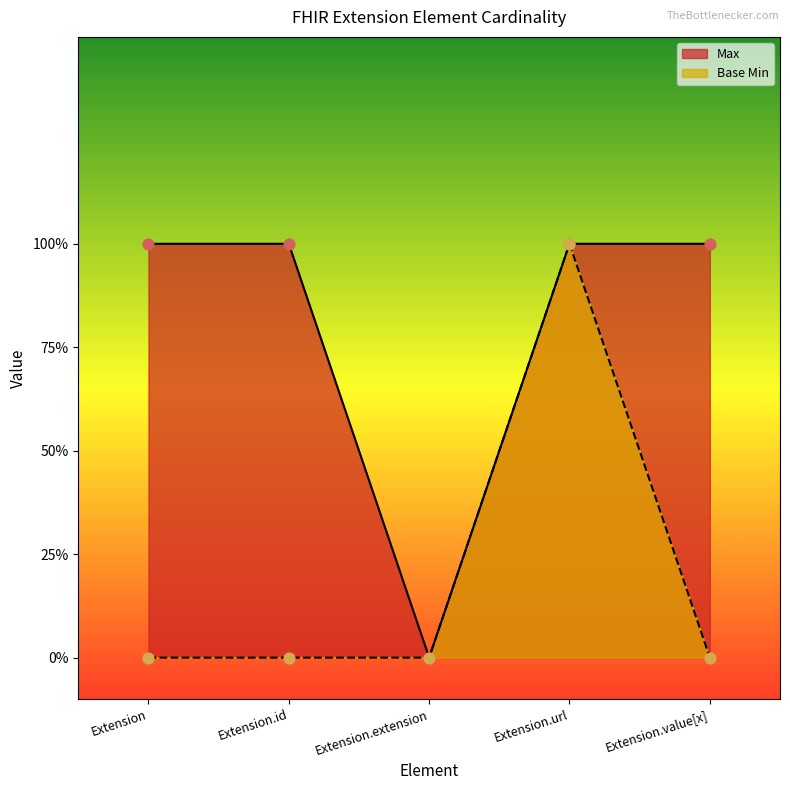

At how many categories does at least one series exceed 0?

4